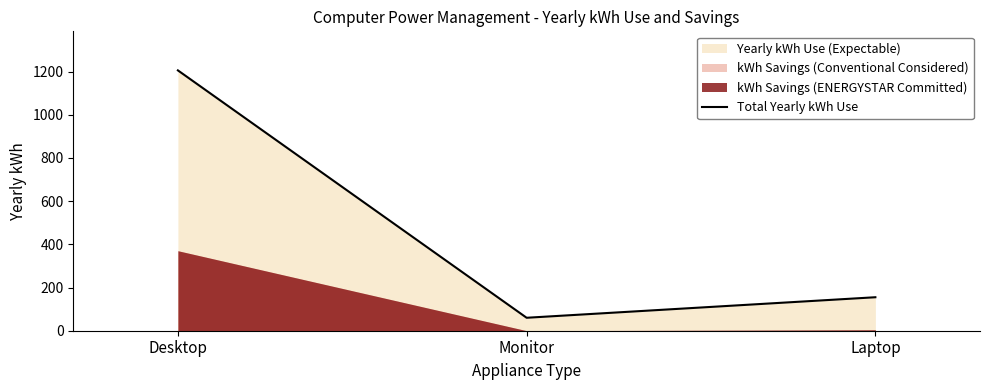

Which category has the highest value across all series?

Desktop